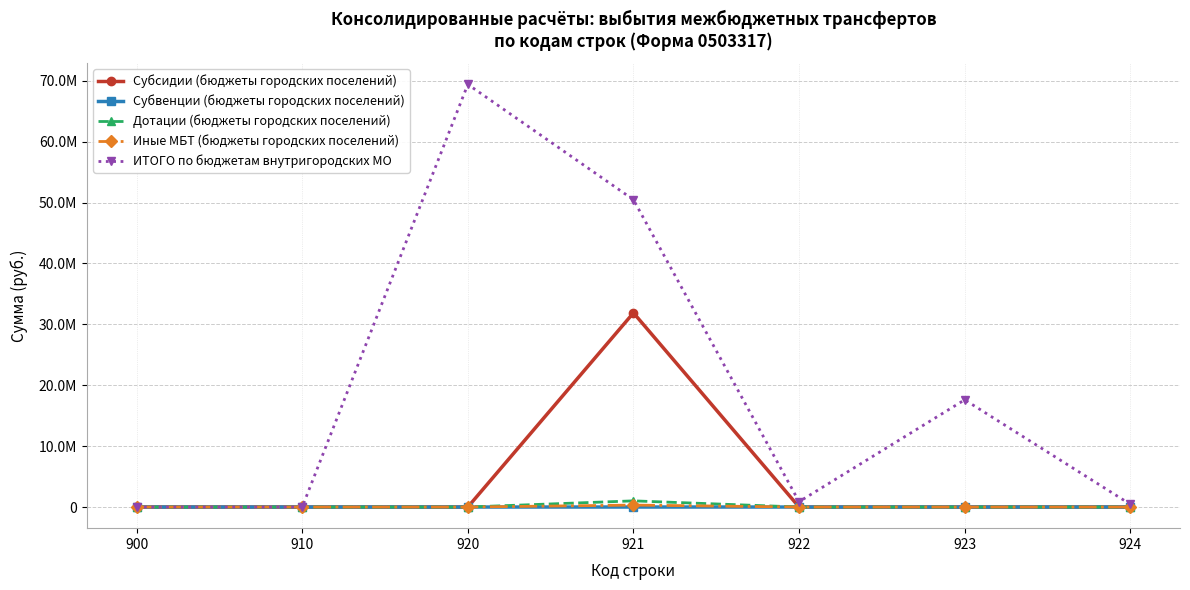

Does the chart have visible grid lines?

Yes